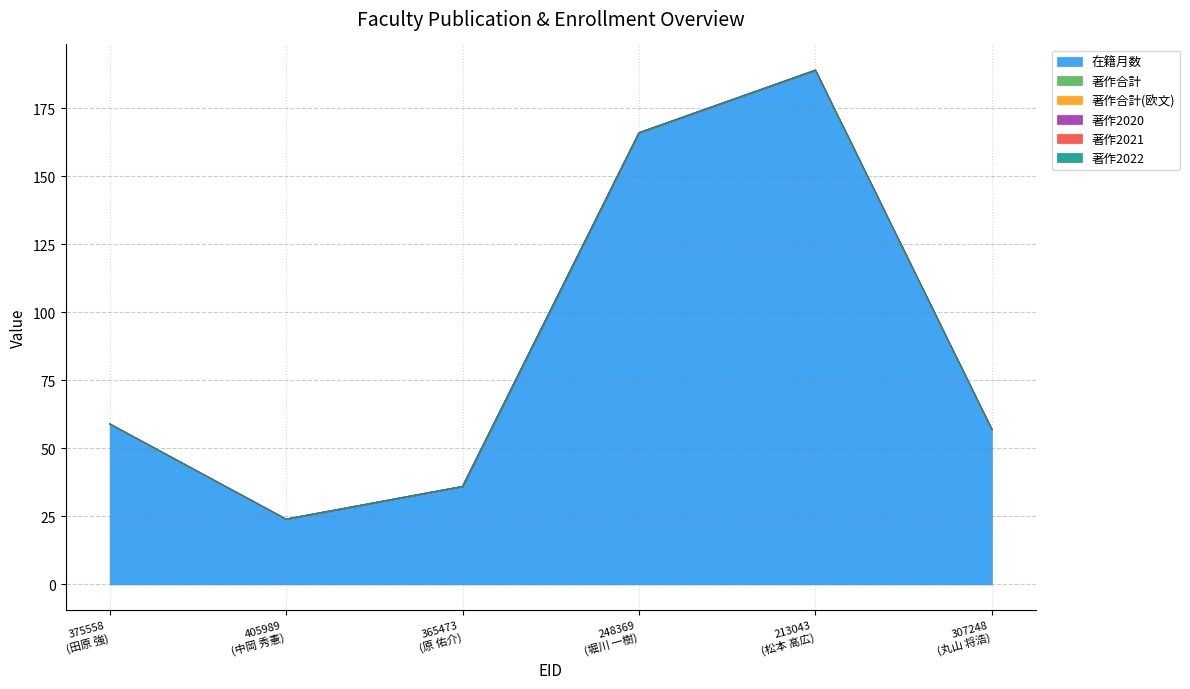

Reading right to left, what are all the values shown in this chart?

在籍月数: 307248=57	213043=189	248369=166	365473=36	405989=24	375558=59
著作合計: 307248=0	213043=0	248369=0	365473=0	405989=0	375558=0
著作合計(欧文): 307248=0	213043=0	248369=0	365473=0	405989=0	375558=0
著作2020: 307248=0	213043=0	248369=0	365473=0	405989=0	375558=0
著作2021: 307248=0	213043=0	248369=0	365473=0	405989=0	375558=0
著作2022: 307248=0	213043=0	248369=0	365473=0	405989=0	375558=0